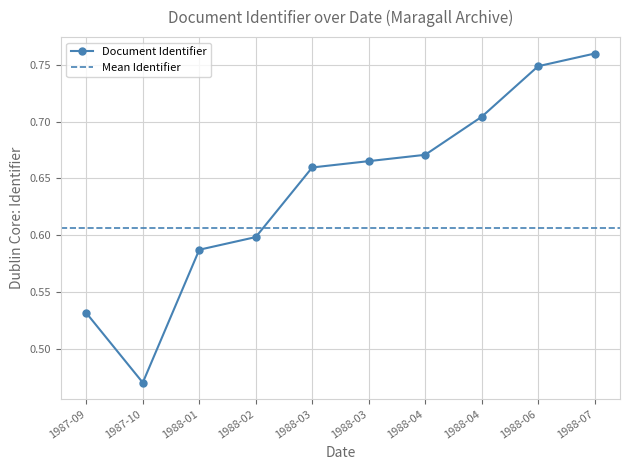

Is it true that the value at 1988-06 is 0.4?

False